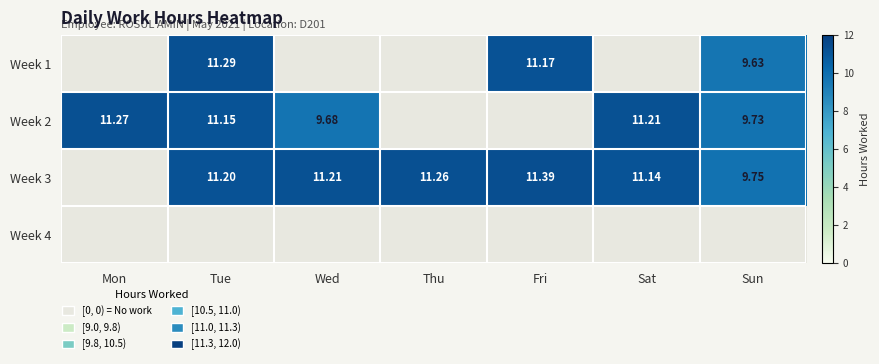

Is it true that 15 equals 0.0 at 2?

True